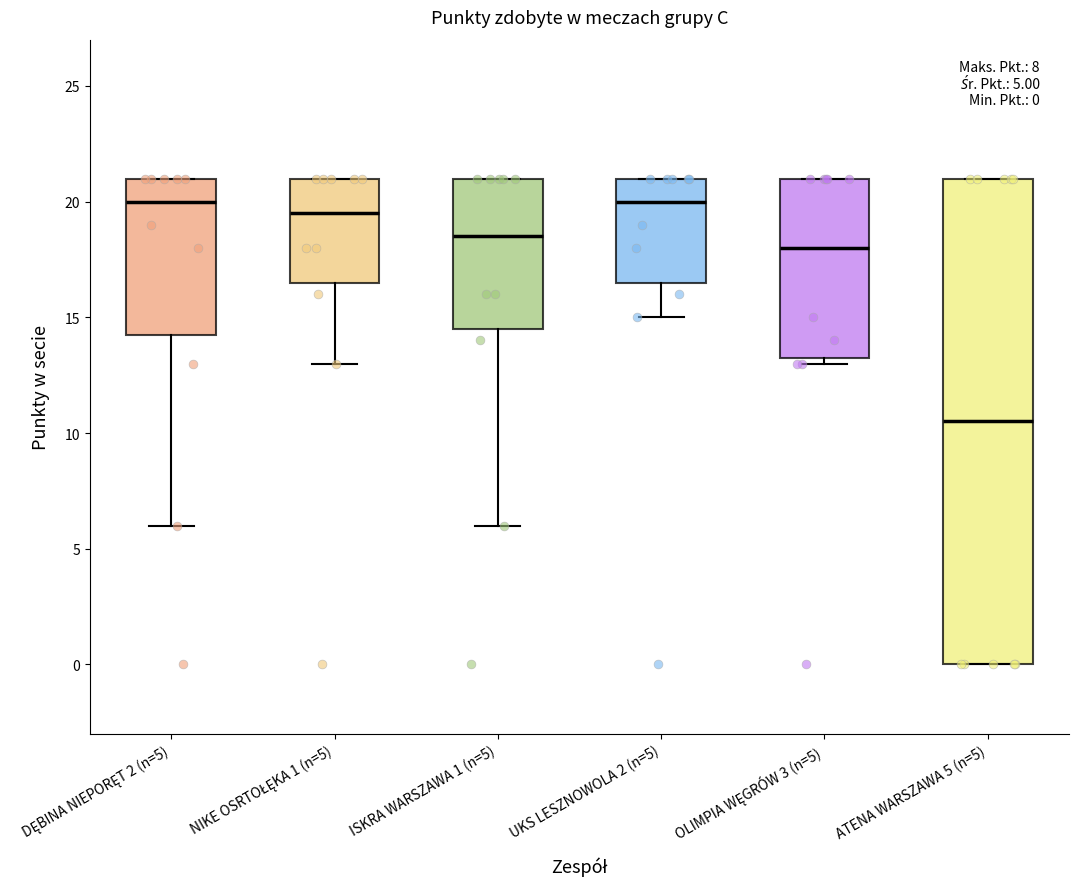

Which box's median line is the lowest?

ATENA WARSZAWA 5 (n=5)